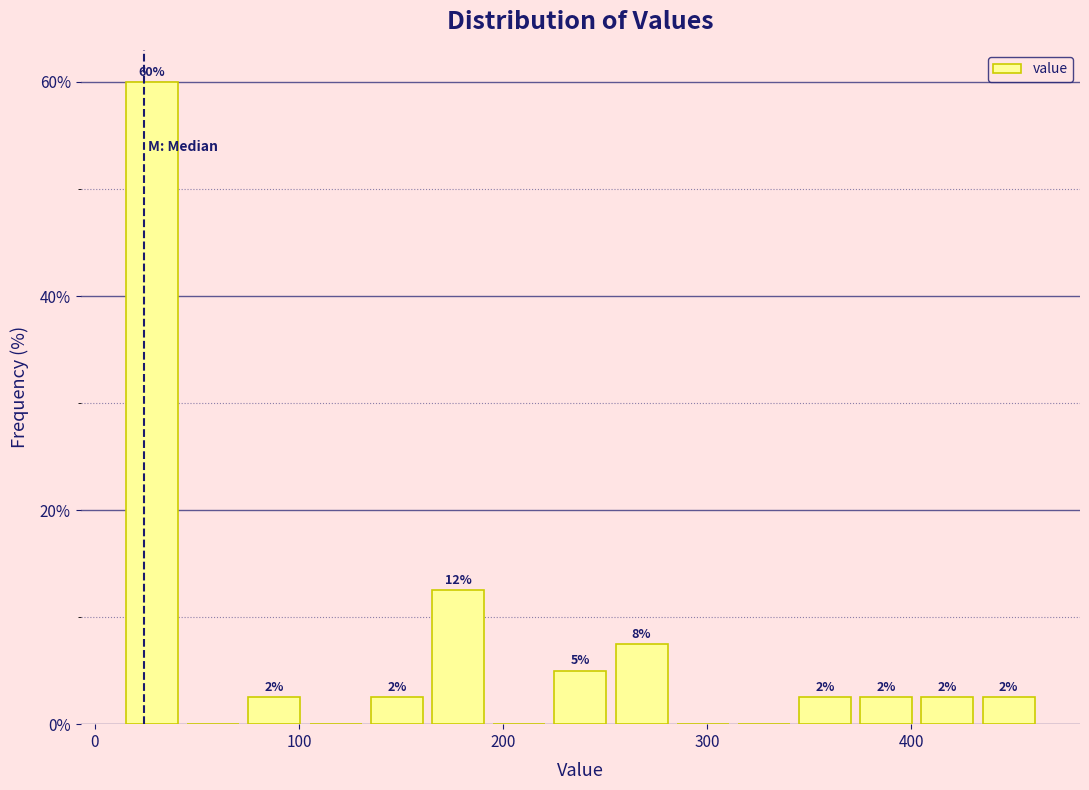

Around what value on the x-axis is the tallest bar? Give the approximate position of its centre, as read against the axis.

30